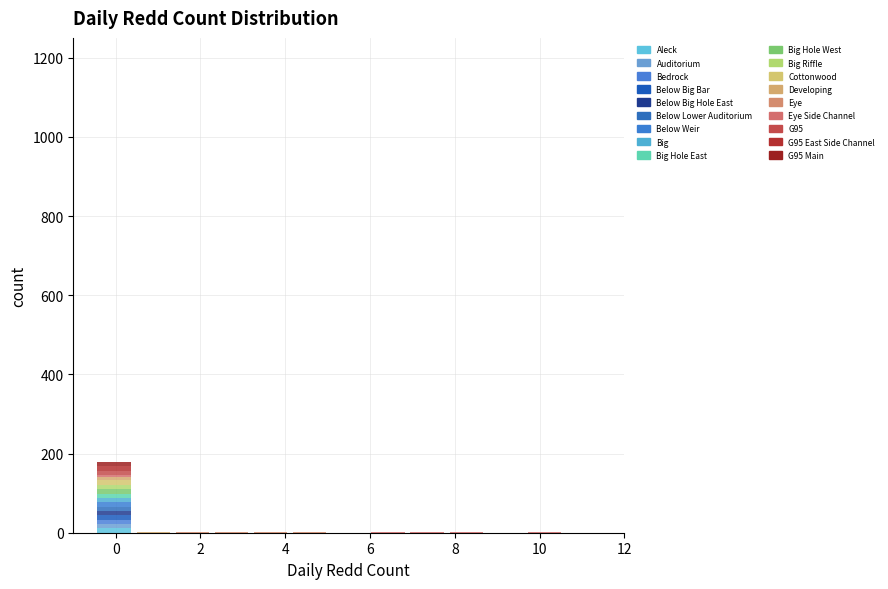

Reading left to right, list every stacked bar in this chart as the range it spans on the x-axis followed by its total height. Neither the bar edges nor the heights are printed on the chart, so give them approximately, as read against the axes.

-0.4 to 0.4: 180
0.4 to 1.4: under 20
1.4 to 2.2: under 20
2.2 to 3.2: under 20
3.2 to 4.2: under 20
4.2 to 5.0: under 20
5.0 to 6.0: 0
6.0 to 6.8: under 20
6.8 to 7.8: under 20
7.8 to 8.8: under 20
8.8 to 9.6: 0
9.6 to 10.6: under 20
10.6 to 11.6: 0